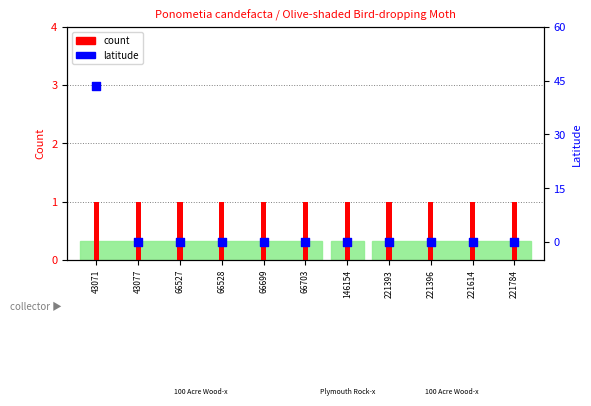

Which series contains the lowest Y value?

latitude